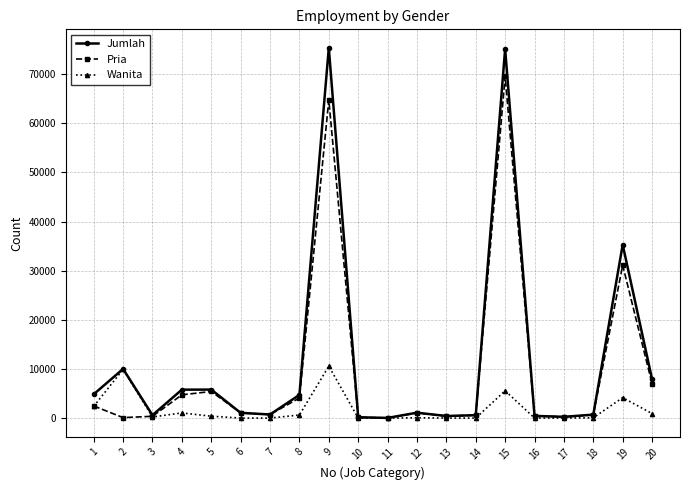

What is the value of the Pria point at the 6th from the left?

1069